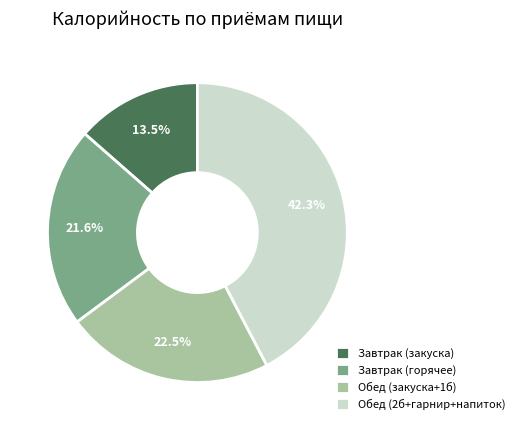

Approximately how many times larger is the value at Завтрак (закуска) compared to Обед (2б+гарнир+напиток)?

0.3